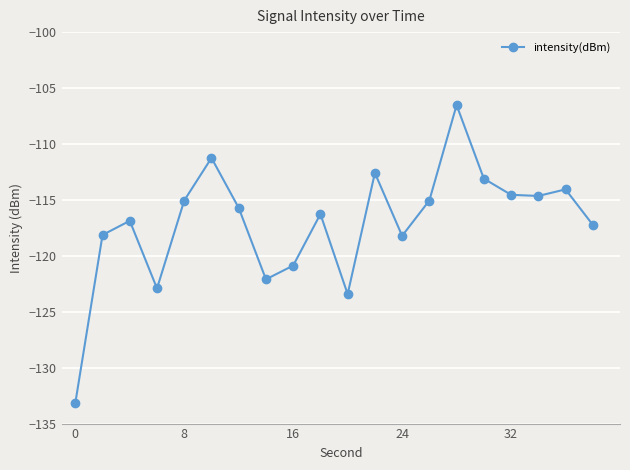

How many interior local peaks (higher than both neighbors) does the data have?

6